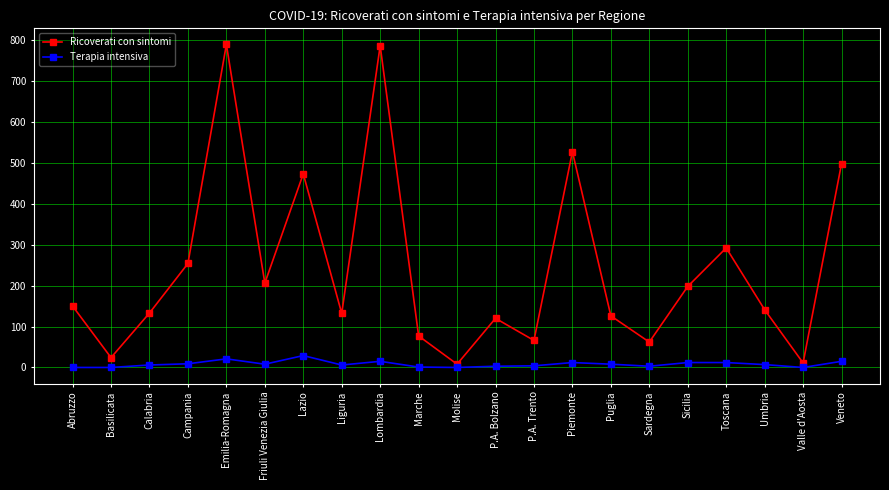

What is the sum of the Ricoverati con sintomi values at Basilicata and Lazio?

497